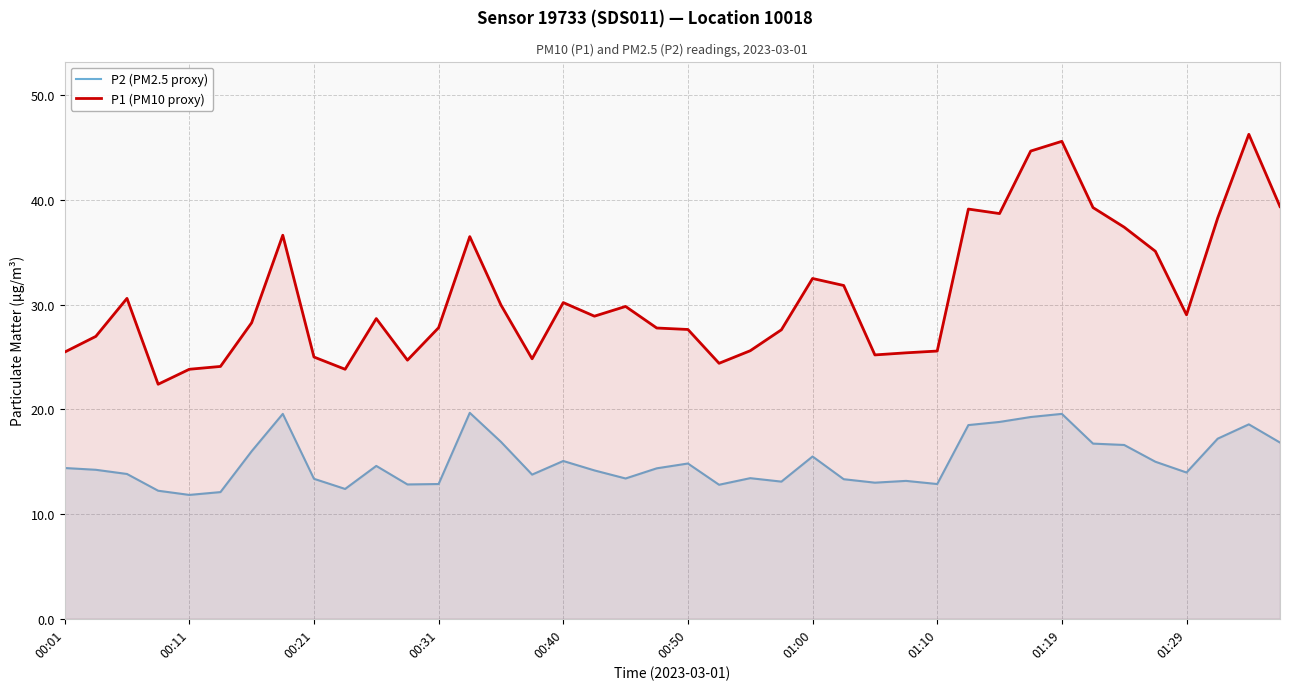

List the series in order of their overall mean, lowest first.

P2 (PM2.5 proxy), P1 (PM10 proxy)